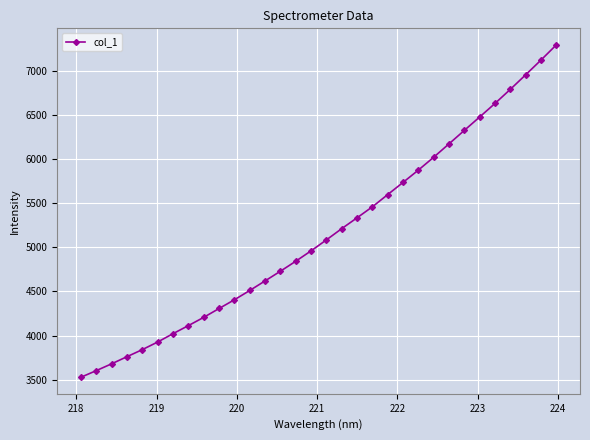

Does the chart display data point markers on the line(s)?

Yes